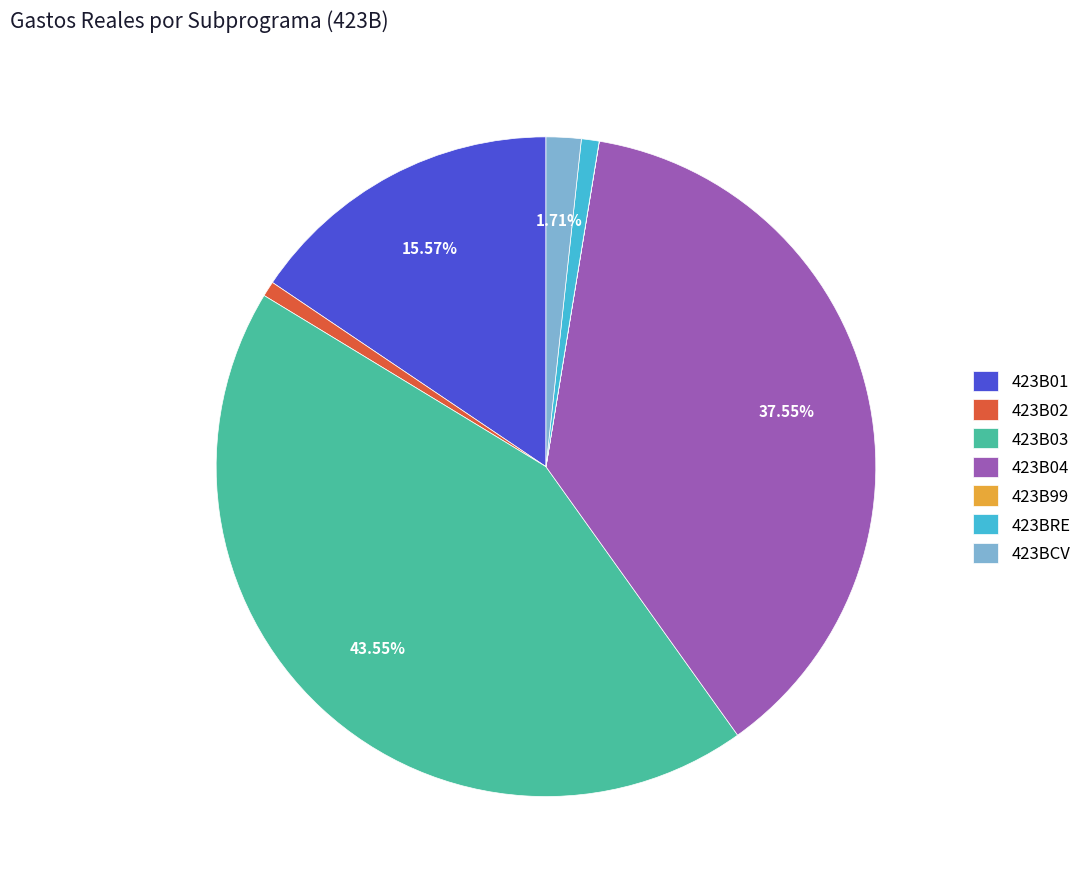

Does 423BCV account for over 50% of the chart?

No